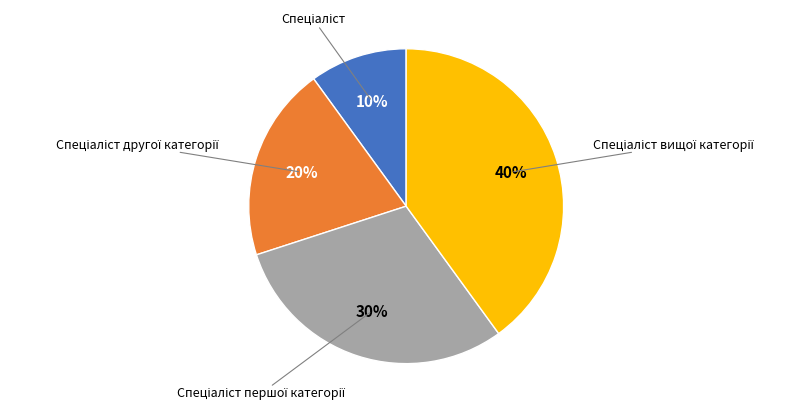

Is there a majority slice in this chart?

No